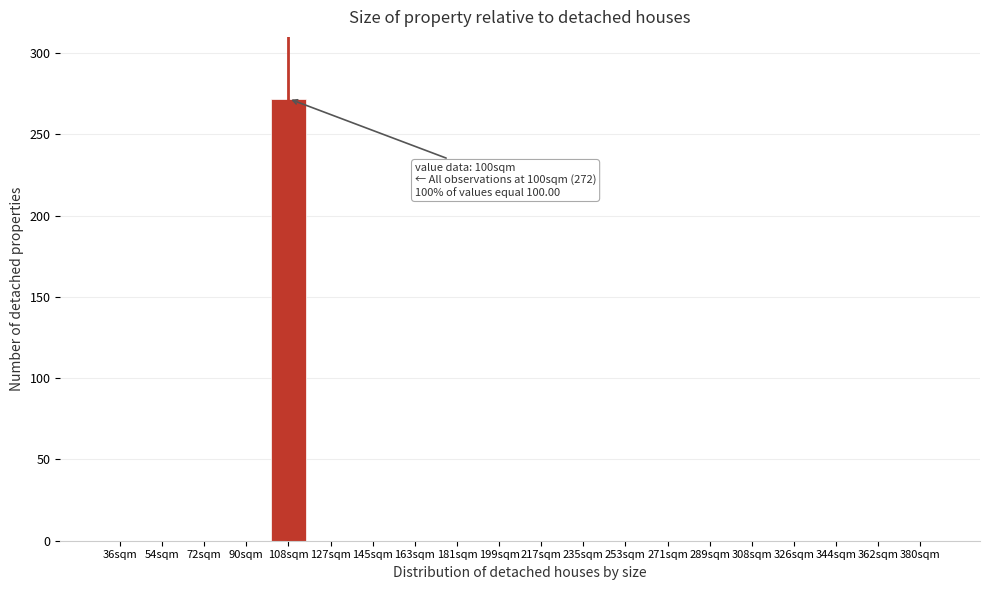

Reading right to left, transcribe all the data shown in this chart.

380sqm=0	362sqm=0	344sqm=0	326sqm=0	308sqm=0	289sqm=0	271sqm=0	253sqm=0	235sqm=0	217sqm=0	199sqm=0	181sqm=0	163sqm=0	145sqm=0	127sqm=0	108sqm=272	90sqm=0	72sqm=0	54sqm=0	36sqm=0